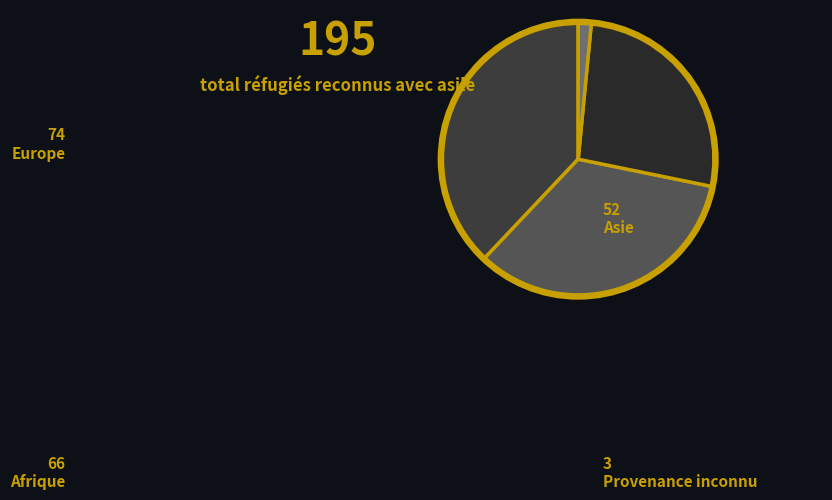

How many segments does this pie chart have?

4